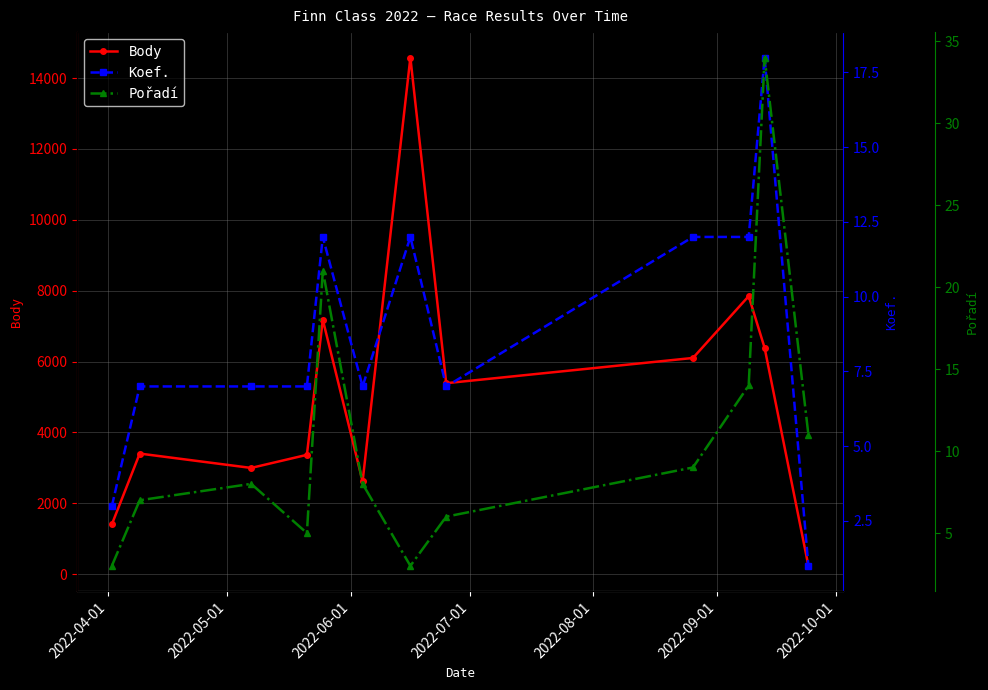

True or false: Koef. has more than 1 interior local peaks.

True